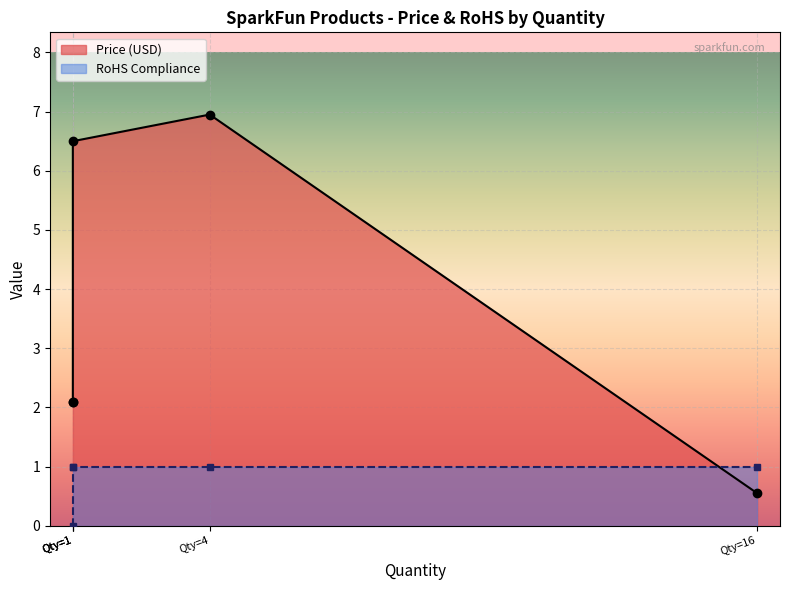

Rank the series by their maximum value, from lowest to highest.

RoHS Compliance, Price (USD)